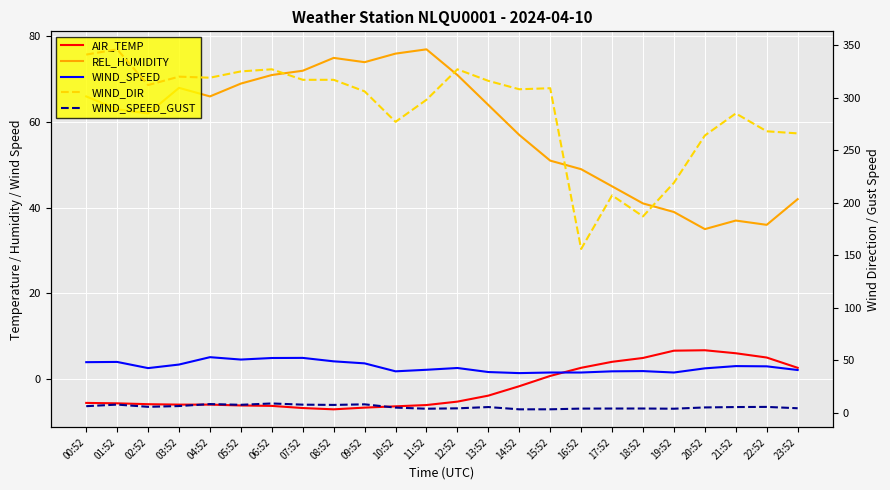

True or false: AIR_TEMP has more than 0 points higher than both neighbors.

True